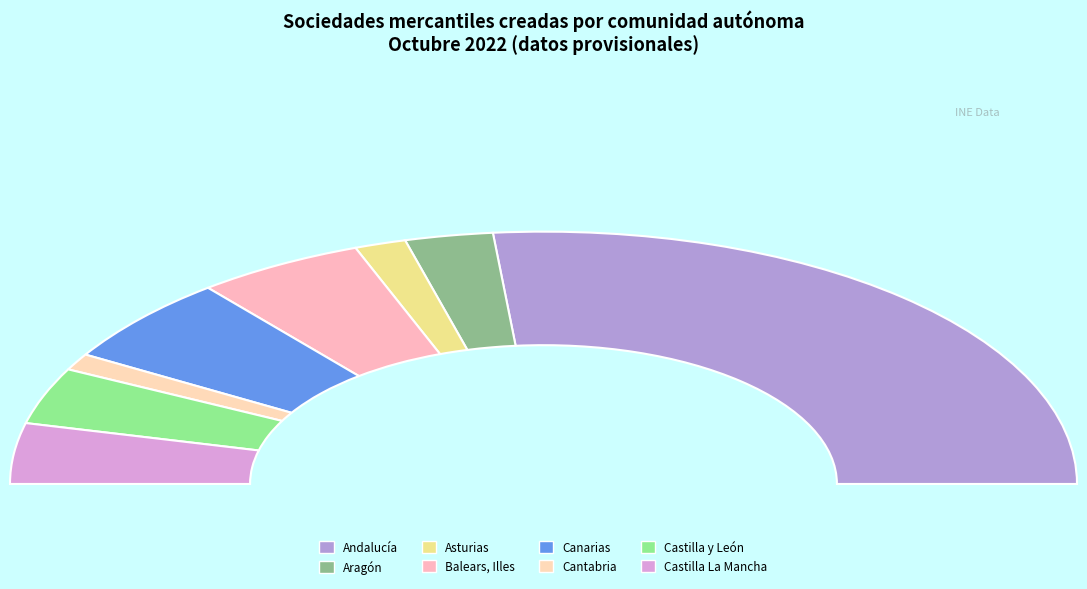

How many slices are in this pie chart?

8